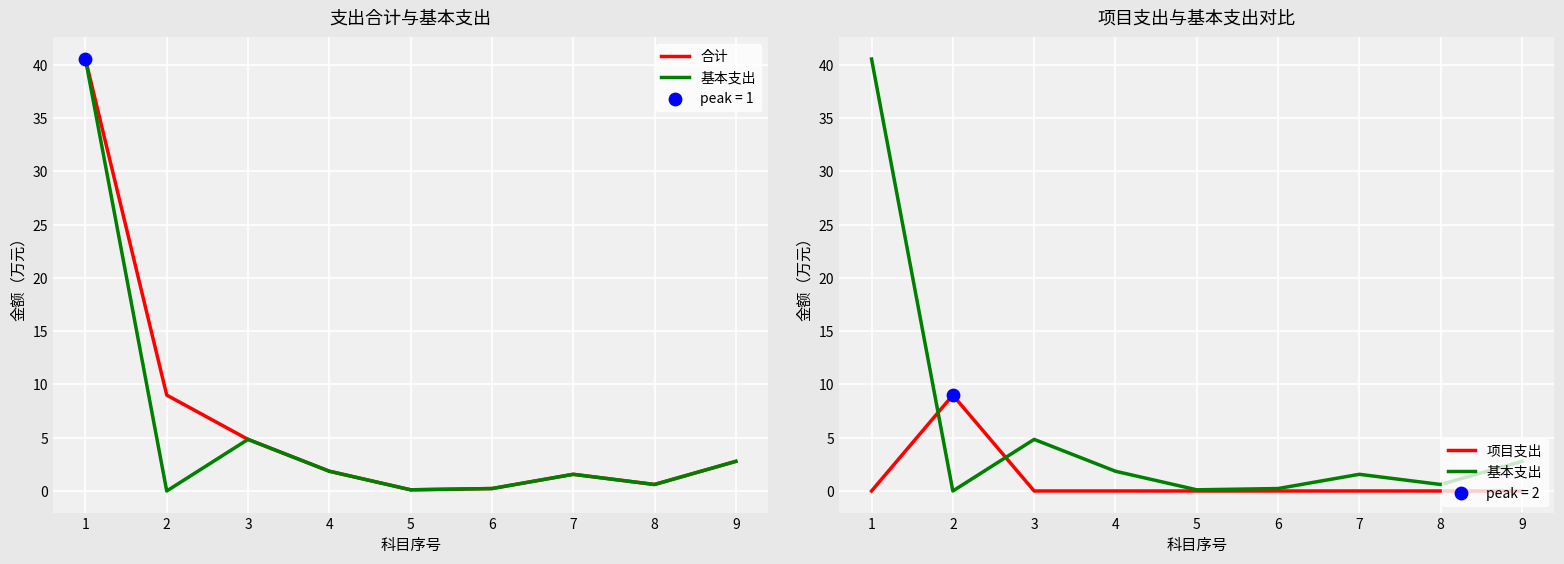

Which series reaches the minimum Y coordinate?

基本支出